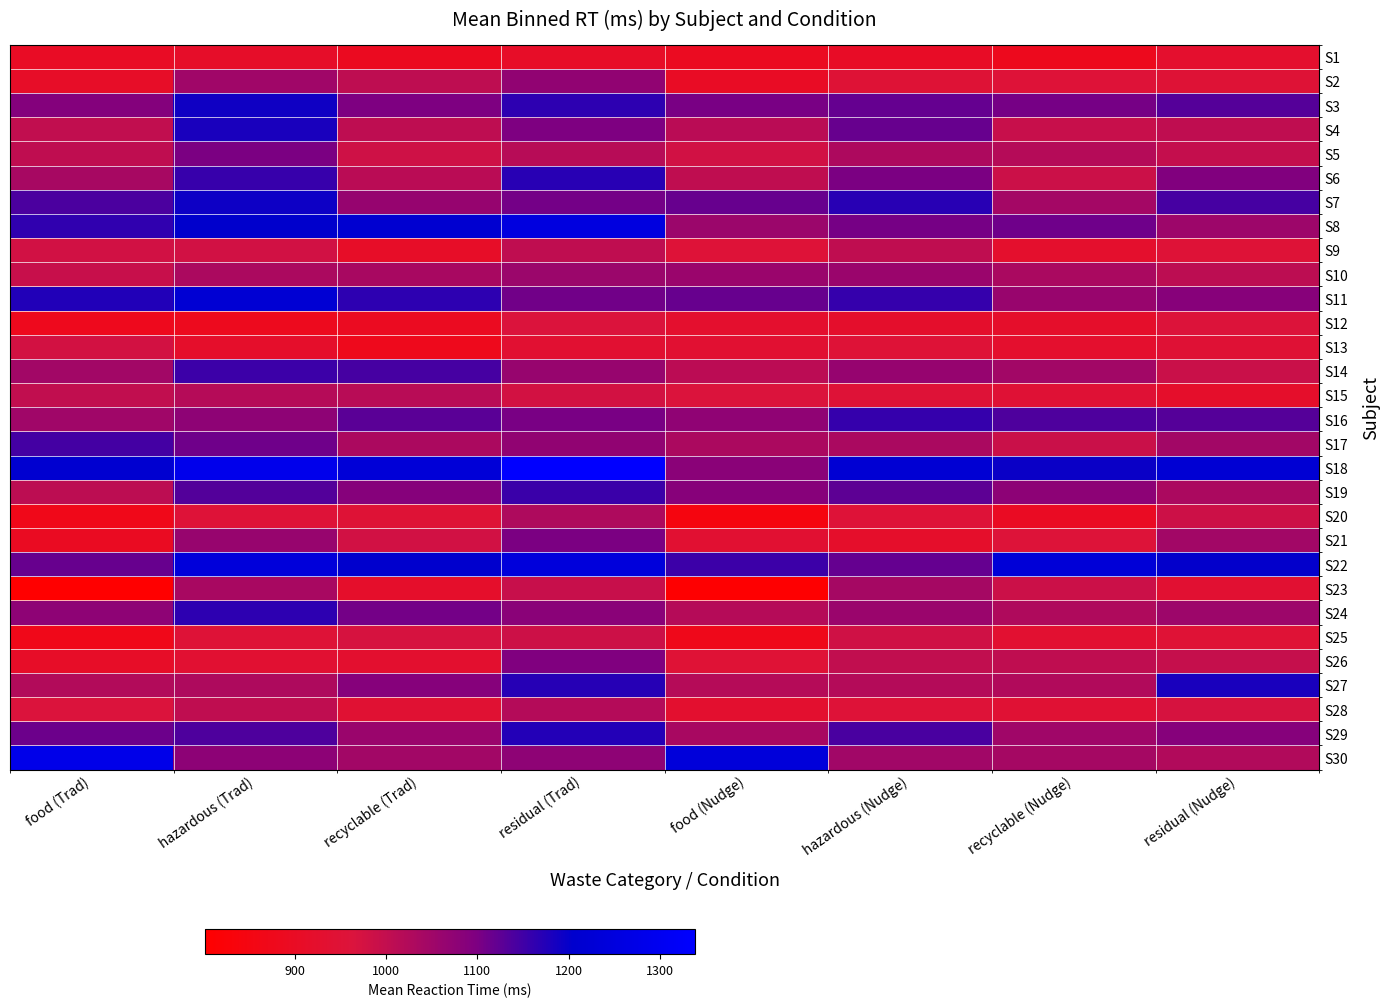

Reading left to right, what are all the values shown in this chart?

S1: food (Trad)=902.4	hazardous (Trad)=914.6	recyclable (Trad)=890.6	residual (Trad)=909.2	food (Nudge)=892.4	hazardous (Nudge)=906.4	recyclable (Nudge)=881.8	residual (Nudge)=927.2
S2: food (Trad)=909.8	hazardous (Trad)=1049.8	recyclable (Trad)=1006.2	residual (Trad)=1071.5	food (Nudge)=903.4	hazardous (Nudge)=949.9	recyclable (Nudge)=953.9	residual (Nudge)=949.7
S3: food (Trad)=1090.8	hazardous (Trad)=1189.7	recyclable (Trad)=1098.6	residual (Trad)=1165.2	food (Nudge)=1102.9	hazardous (Nudge)=1119.1	recyclable (Nudge)=1103.9	residual (Nudge)=1132.5
S4: food (Trad)=1001.6	hazardous (Trad)=1182.5	recyclable (Trad)=1005.2	residual (Trad)=1097.3	food (Nudge)=1012.9	hazardous (Nudge)=1116.9	recyclable (Nudge)=993.7	residual (Nudge)=1004.8
S5: food (Trad)=1002.9	hazardous (Trad)=1101.1	recyclable (Trad)=983.6	residual (Trad)=1017.2	food (Nudge)=979.4	hazardous (Nudge)=1030.4	recyclable (Nudge)=1018.4	residual (Nudge)=997.5
S6: food (Trad)=1040.1	hazardous (Trad)=1156.6	recyclable (Trad)=1012.9	residual (Trad)=1168.6	food (Nudge)=1003.7	hazardous (Nudge)=1100.9	recyclable (Nudge)=986.3	residual (Nudge)=1094.2
S7: food (Trad)=1140.5	hazardous (Trad)=1193.2	recyclable (Trad)=1063.8	residual (Trad)=1107.1	food (Nudge)=1117.2	hazardous (Nudge)=1169.6	recyclable (Nudge)=1043.3	residual (Nudge)=1145.0
S8: food (Trad)=1164.0	hazardous (Trad)=1203.1	recyclable (Trad)=1213.0	residual (Trad)=1252.8	food (Nudge)=1056.9	hazardous (Nudge)=1103.8	recyclable (Nudge)=1110.9	residual (Nudge)=1054.2
S9: food (Trad)=979.5	hazardous (Trad)=978.9	recyclable (Trad)=908.8	residual (Trad)=1003.9	food (Nudge)=954.2	hazardous (Nudge)=1003.2	recyclable (Nudge)=923.3	residual (Nudge)=952.0
S10: food (Trad)=993.3	hazardous (Trad)=1033.3	recyclable (Trad)=1036.5	residual (Trad)=1055.7	food (Nudge)=1059.5	hazardous (Nudge)=1058.0	recyclable (Nudge)=1034.7	residual (Nudge)=1008.5
S11: food (Trad)=1176.7	hazardous (Trad)=1220.6	recyclable (Trad)=1164.5	residual (Trad)=1107.7	food (Nudge)=1116.5	hazardous (Nudge)=1159.8	recyclable (Nudge)=1061.1	residual (Nudge)=1085.2
S12: food (Trad)=880.0	hazardous (Trad)=885.5	recyclable (Trad)=892.1	residual (Trad)=965.1	food (Nudge)=927.4	hazardous (Nudge)=923.0	recyclable (Nudge)=920.2	residual (Nudge)=960.2
S13: food (Trad)=976.2	hazardous (Trad)=919.5	recyclable (Trad)=878.1	residual (Trad)=937.2	food (Nudge)=938.2	hazardous (Nudge)=951.9	recyclable (Nudge)=927.3	residual (Nudge)=945.6
S14: food (Trad)=1046.8	hazardous (Trad)=1153.3	recyclable (Trad)=1143.4	residual (Trad)=1063.2	food (Nudge)=1010.1	hazardous (Nudge)=1063.8	recyclable (Nudge)=1046.2	residual (Nudge)=989.3
S15: food (Trad)=1000.9	hazardous (Trad)=1018.2	recyclable (Trad)=1013.7	residual (Trad)=977.2	food (Nudge)=963.9	hazardous (Nudge)=951.7	recyclable (Nudge)=945.2	residual (Nudge)=920.7
S16: food (Trad)=1049.4	hazardous (Trad)=1074.4	recyclable (Trad)=1127.5	residual (Trad)=1103.1	food (Nudge)=1072.7	hazardous (Nudge)=1159.8	recyclable (Nudge)=1137.4	residual (Nudge)=1131.8
S17: food (Trad)=1145.9	hazardous (Trad)=1111.6	recyclable (Trad)=1033.0	residual (Trad)=1070.8	food (Nudge)=1032.2	hazardous (Nudge)=1034.9	recyclable (Nudge)=988.7	residual (Nudge)=1046.5
S18: food (Trad)=1212.6	hazardous (Trad)=1285.4	recyclable (Trad)=1230.6	residual (Trad)=1338.1	food (Nudge)=1081.2	hazardous (Nudge)=1221.1	recyclable (Nudge)=1193.9	residual (Nudge)=1222.1
S19: food (Trad)=1008.6	hazardous (Trad)=1133.1	recyclable (Trad)=1087.2	residual (Trad)=1154.1	food (Nudge)=1085.4	hazardous (Nudge)=1126.3	recyclable (Nudge)=1077.3	residual (Nudge)=1034.1
S20: food (Trad)=869.9	hazardous (Trad)=953.2	recyclable (Trad)=950.4	residual (Trad)=1028.5	food (Nudge)=844.0	hazardous (Nudge)=953.9	recyclable (Nudge)=898.1	residual (Nudge)=984.7
S21: food (Trad)=895.2	hazardous (Trad)=1062.4	recyclable (Trad)=978.0	residual (Trad)=1100.2	food (Nudge)=937.6	hazardous (Nudge)=919.4	recyclable (Nudge)=954.8	residual (Nudge)=1045.0
S22: food (Trad)=1116.7	hazardous (Trad)=1239.5	recyclable (Trad)=1204.6	residual (Trad)=1242.3	food (Nudge)=1152.6	hazardous (Nudge)=1118.2	recyclable (Nudge)=1233.2	residual (Nudge)=1201.5
S23: food (Trad)=801.8	hazardous (Trad)=1038.2	recyclable (Trad)=918.1	residual (Trad)=993.5	food (Nudge)=806.7	hazardous (Nudge)=1040.6	recyclable (Nudge)=987.8	residual (Nudge)=938.3
S24: food (Trad)=1076.1	hazardous (Trad)=1165.9	recyclable (Trad)=1106.4	residual (Trad)=1081.0	food (Nudge)=1018.2	hazardous (Nudge)=1058.0	recyclable (Nudge)=1026.9	residual (Nudge)=1054.7
S25: food (Trad)=870.8	hazardous (Trad)=951.4	recyclable (Trad)=971.5	residual (Trad)=984.8	food (Nudge)=873.1	hazardous (Nudge)=981.0	recyclable (Nudge)=934.0	residual (Nudge)=946.7
S26: food (Trad)=911.0	hazardous (Trad)=940.0	recyclable (Trad)=930.2	residual (Trad)=1095.2	food (Nudge)=948.1	hazardous (Nudge)=1001.3	recyclable (Nudge)=1004.1	residual (Nudge)=996.5
S27: food (Trad)=1023.6	hazardous (Trad)=1030.0	recyclable (Trad)=1088.1	residual (Trad)=1172.2	food (Nudge)=1019.0	hazardous (Nudge)=1019.9	recyclable (Nudge)=1025.0	residual (Nudge)=1182.1
S28: food (Trad)=963.8	hazardous (Trad)=1003.9	recyclable (Trad)=942.1	residual (Trad)=1021.3	food (Nudge)=929.5	hazardous (Nudge)=954.6	recyclable (Nudge)=942.6	residual (Nudge)=969.9
S29: food (Trad)=1113.0	hazardous (Trad)=1137.9	recyclable (Trad)=1057.7	residual (Trad)=1174.6	food (Nudge)=1038.3	hazardous (Nudge)=1141.6	recyclable (Nudge)=1050.1	residual (Nudge)=1087.5
S30: food (Trad)=1279.3	hazardous (Trad)=1078.1	recyclable (Trad)=1045.2	residual (Trad)=1075.9	food (Nudge)=1241.2	hazardous (Nudge)=1048.7	recyclable (Nudge)=1040.7	residual (Nudge)=1024.5